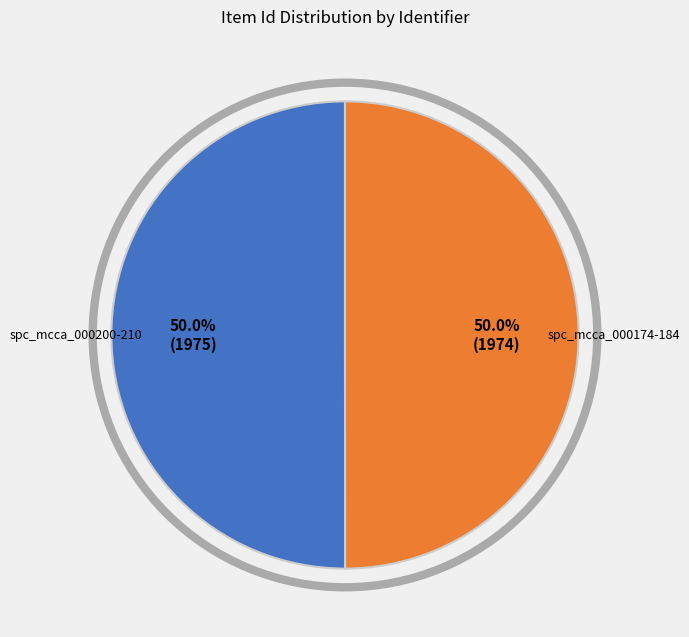

Approximately how many times larger is the value at spc_mcca_000174-184 compared to spc_mcca_000200-210?

1.0